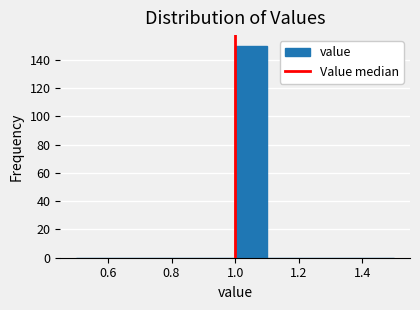

Which range on the x-axis has the tallest bar?

1.0 to 1.1